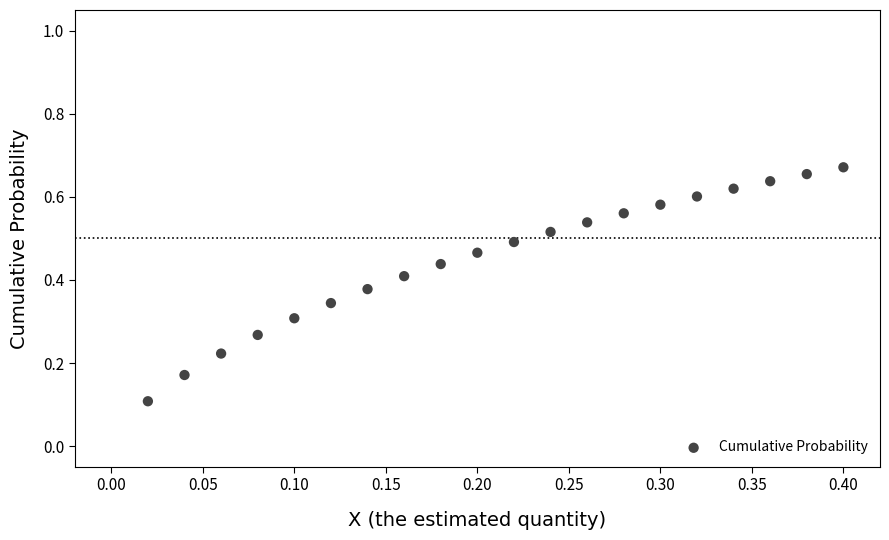

How many points are shown in the scatter plot?

20